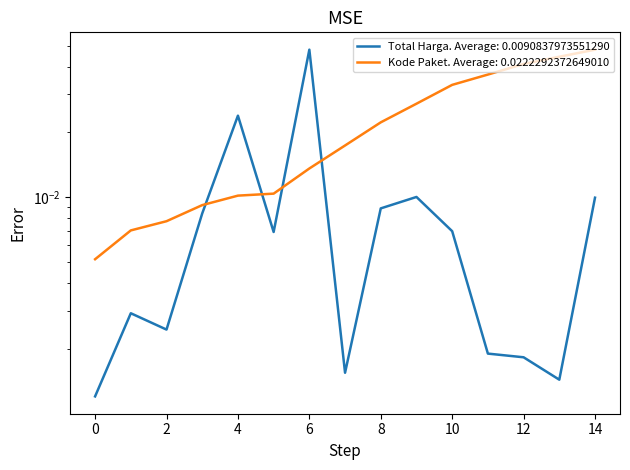

At how many categories does at least one series exceed 0?

15